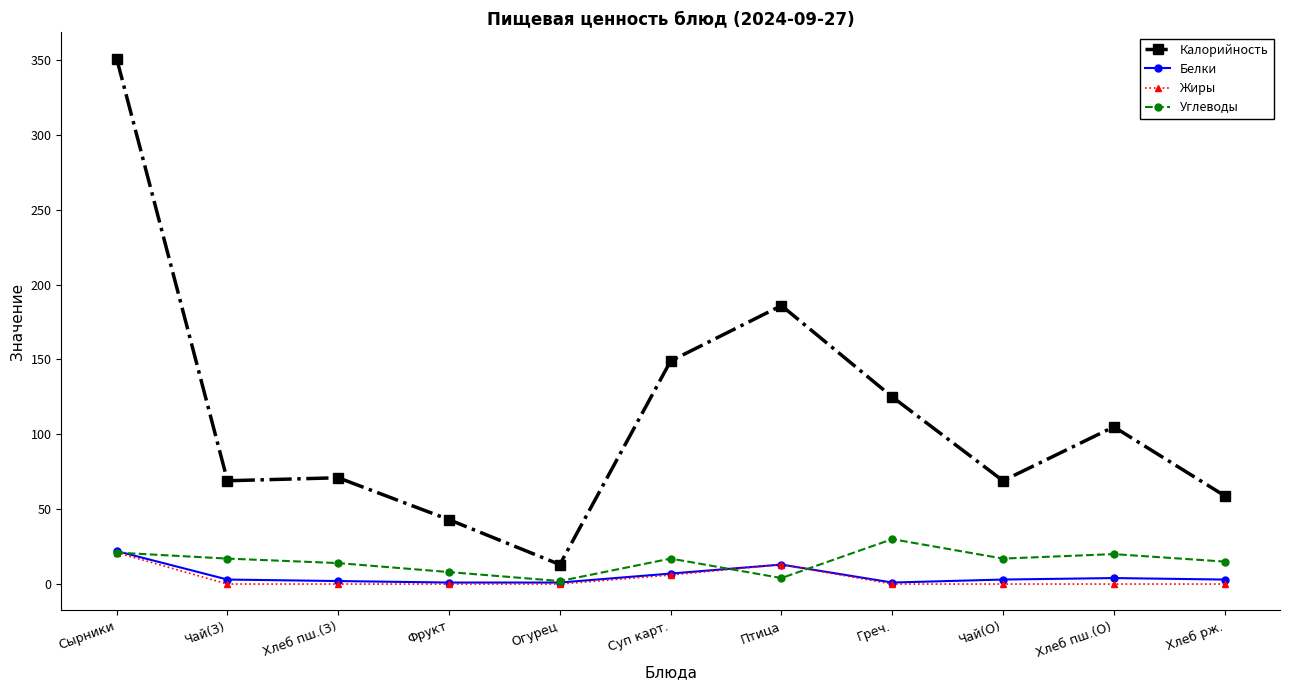

In Белки, how many points are higher than both neighbors (excluding endpoints)?

2